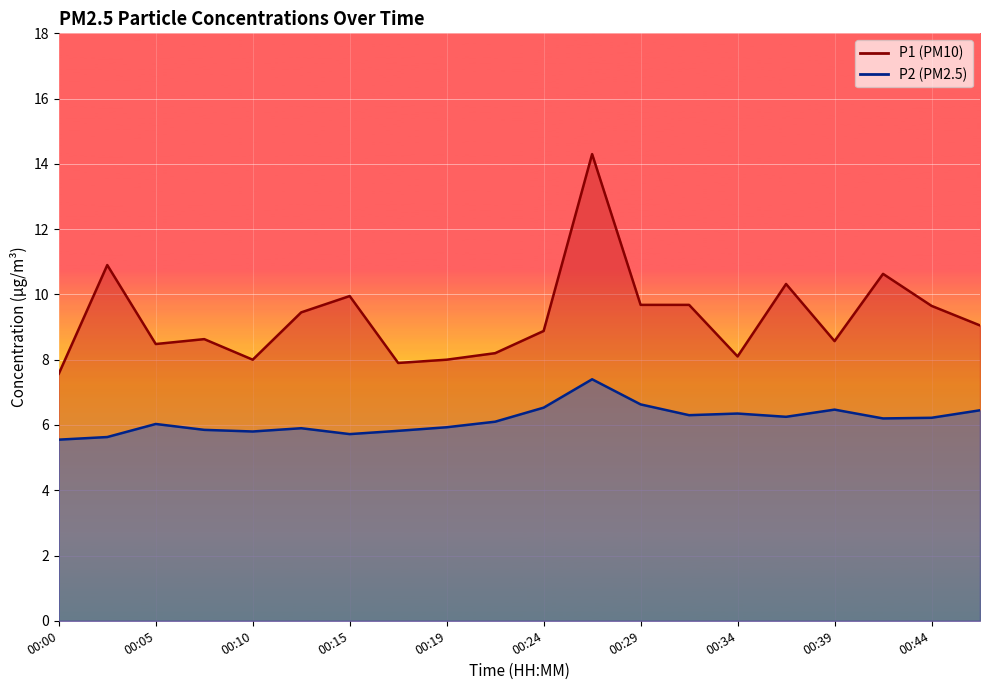

Where is the first local minimum for P1?

00:05